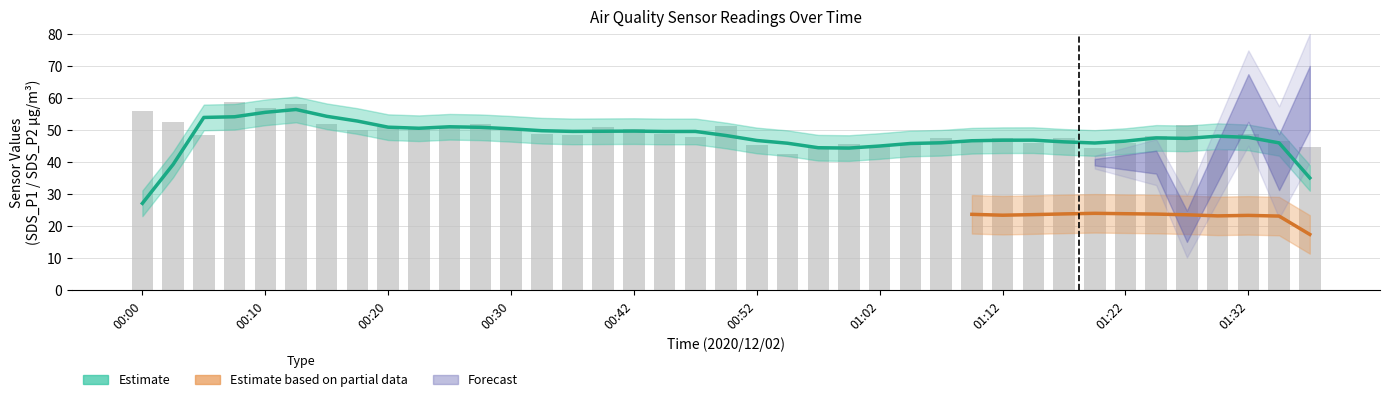

What is the sum of all SDS_P1 values?

1911.3